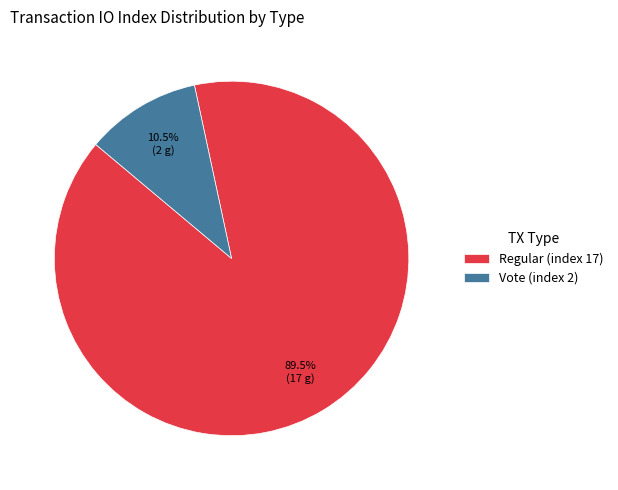

What is the total percentage of Regular (index 17) and Vote (index 2)?

100.0%